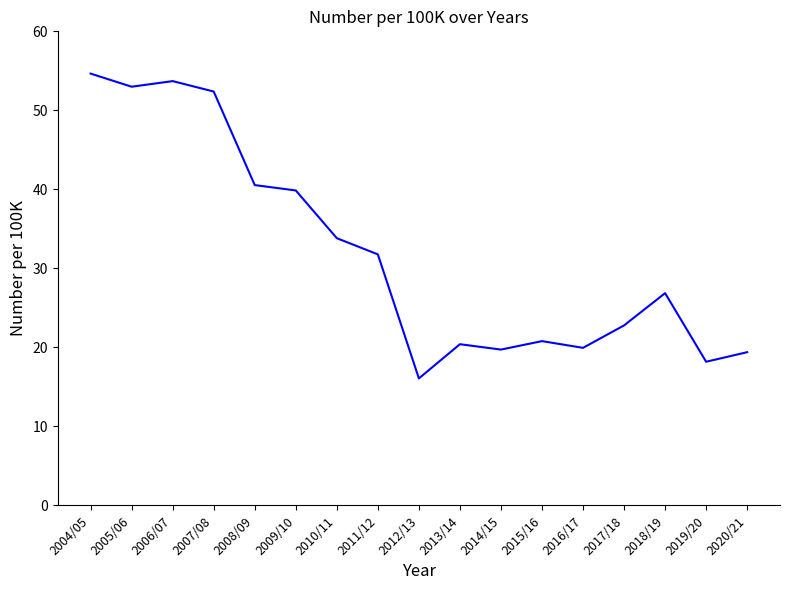

What position from the right is 2004/05?

17